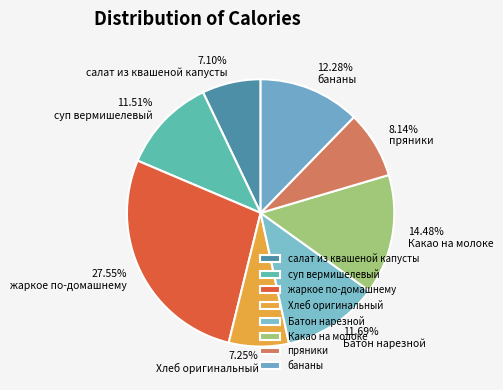

What is the total percentage of Батон нарезной and Какао на молоке?

26.2%